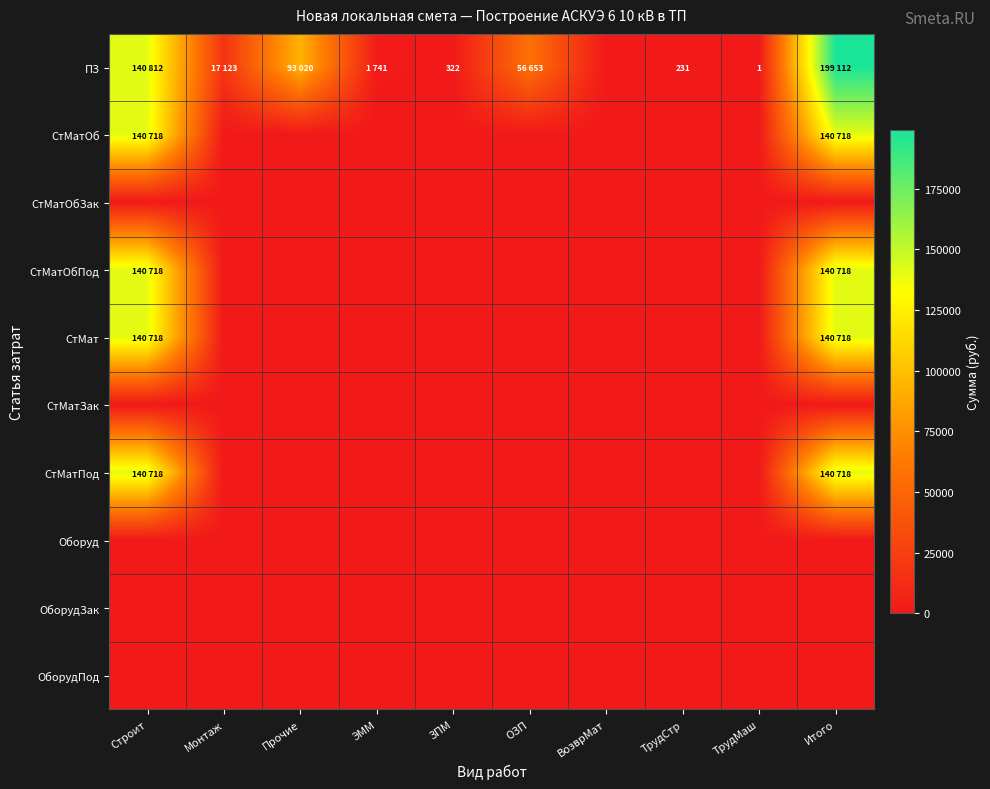

The value of ПЗ at ТрудМаш is 0. True or false?

False